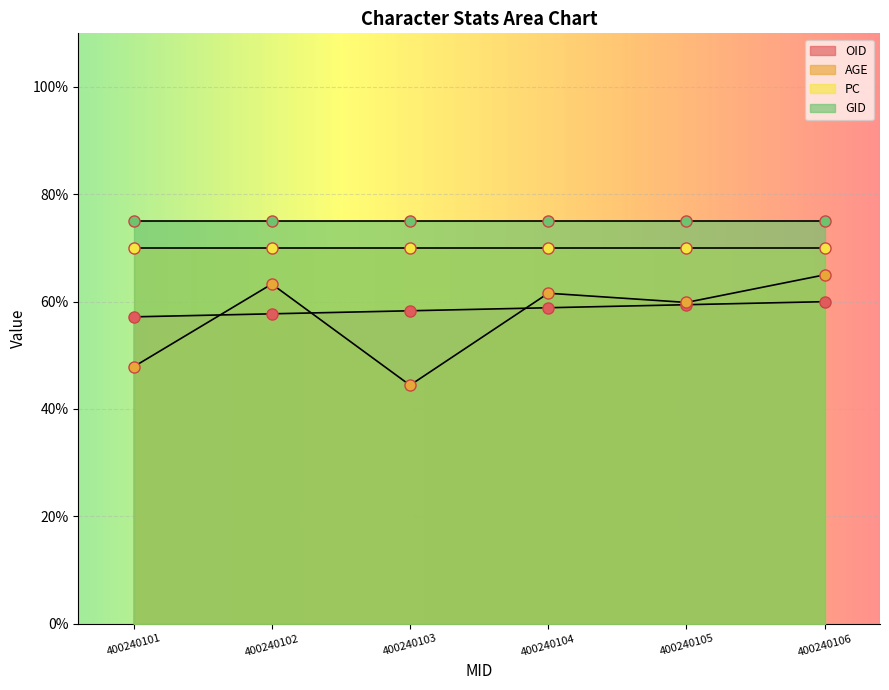

Read the OID value at 400240101.

57.2